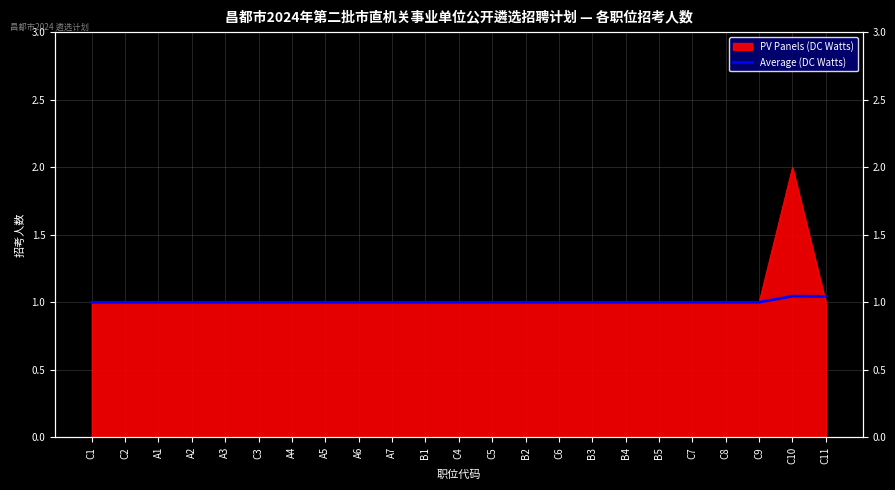

What is the minimum value shown in the chart?

1.0